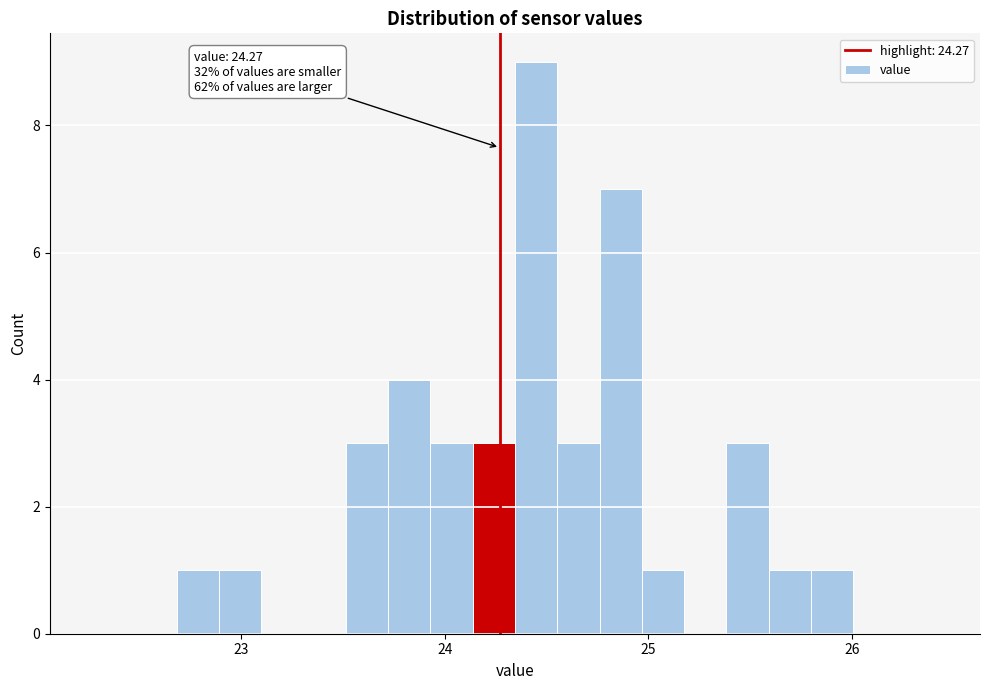

Read against the x-axis, roughly where is the centre of the tallest bar?

24.4